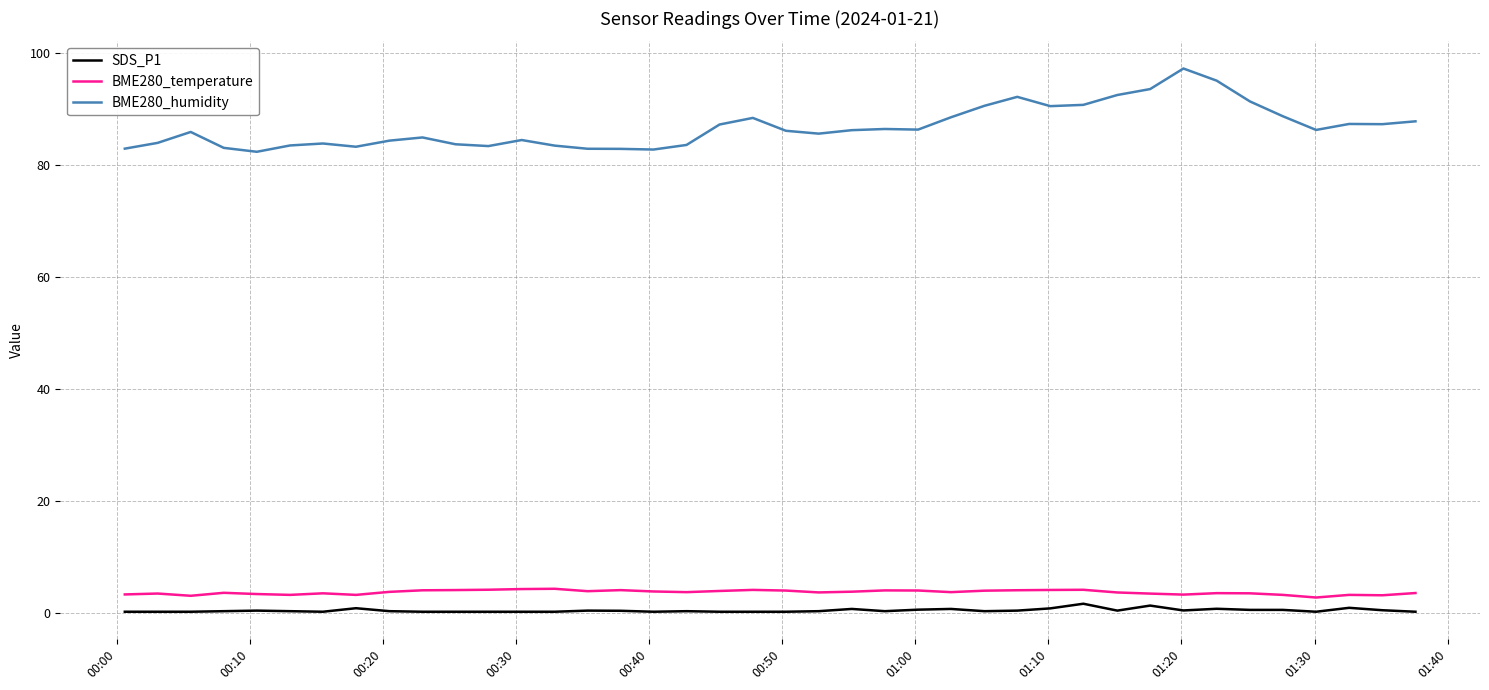

What is the difference between the maximum and minimum values in the BME280_temperature series?

1.6